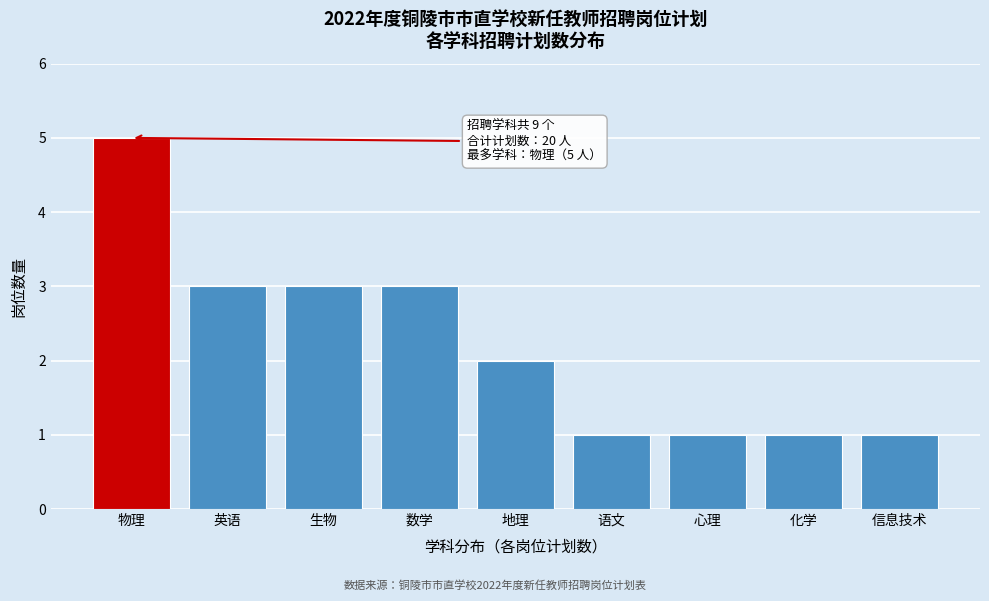

Reading right to left, extract all data points from this chart.

1	1	1	1	2	3	3	3	5